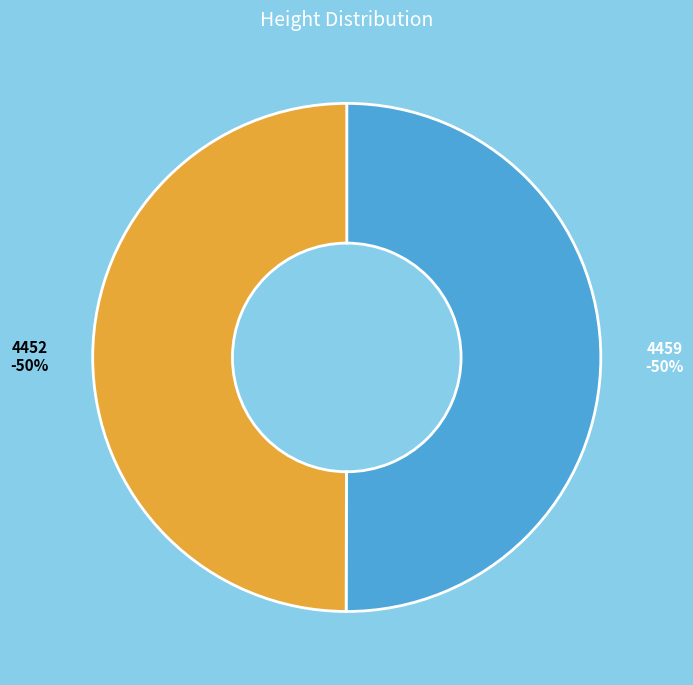

Which category accounts for the majority?

4459